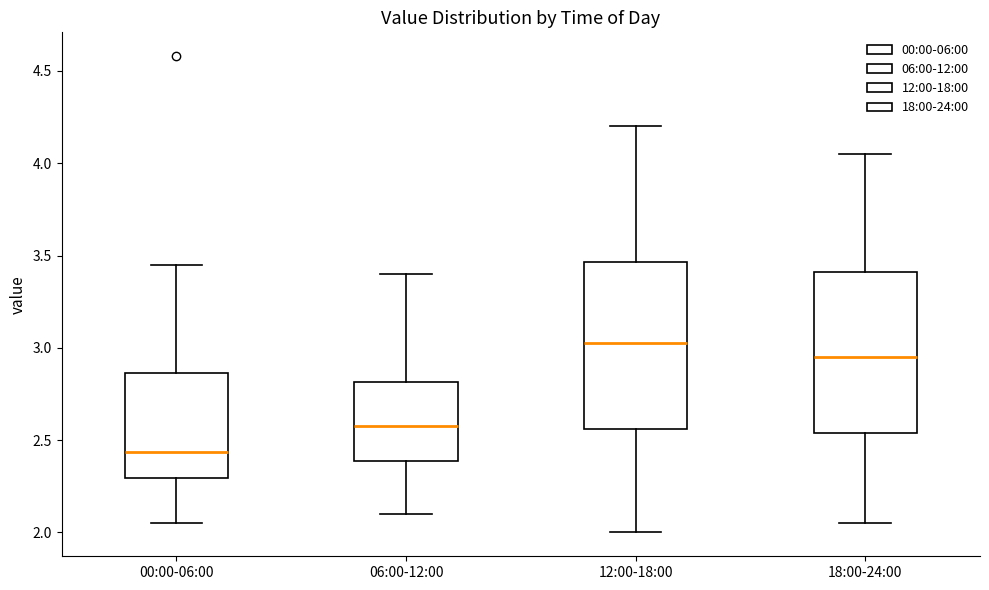

Where does the lower whisker of the box for 00:00-06:00 end on the y-axis? The values are not printed on the chart, so give them approximately, as read against the axis.

2.05